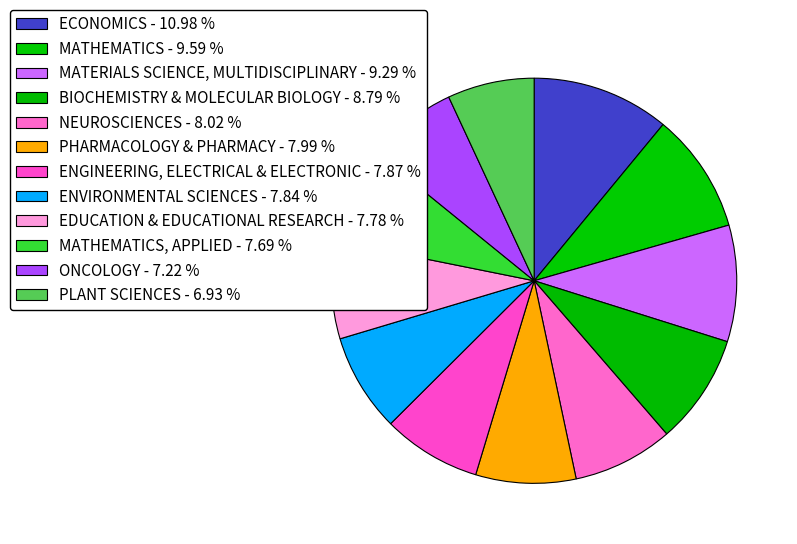

How many slices are in this pie chart?

12